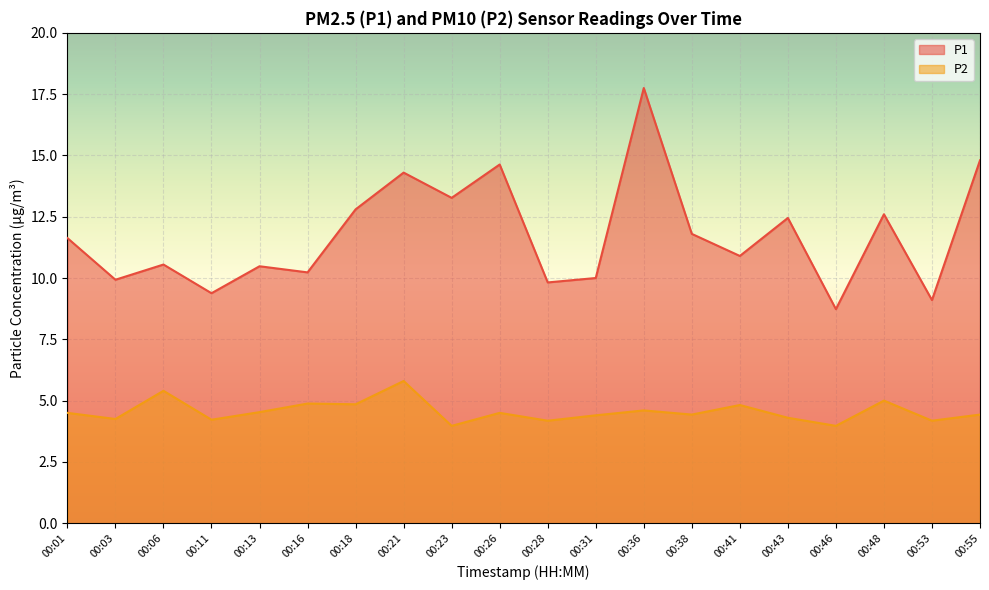

At which label is P1 closest to 13?

00:18